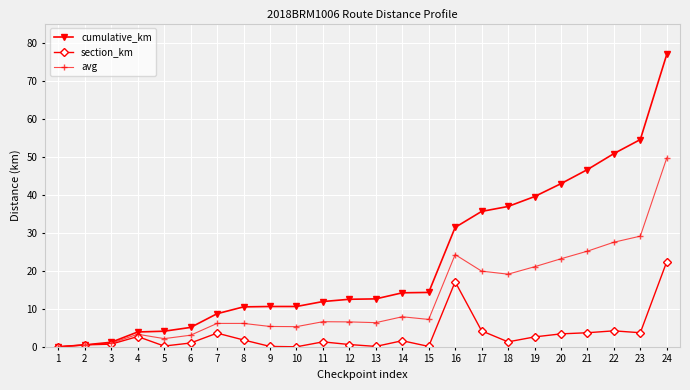

What is the total value across all series at 16?

72.8